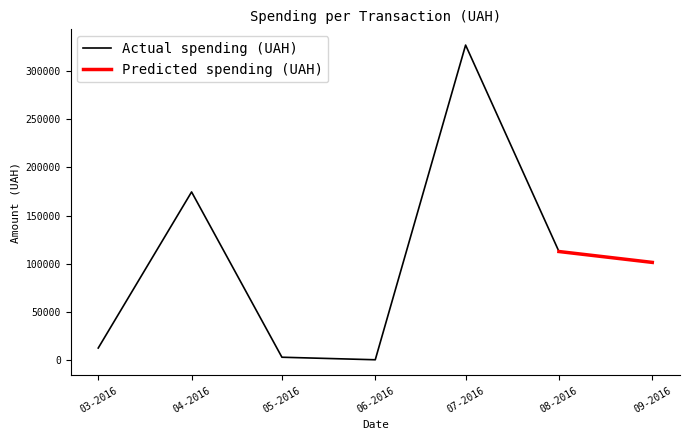

The value at 29.03.2016 is 174.2. True or false?

False